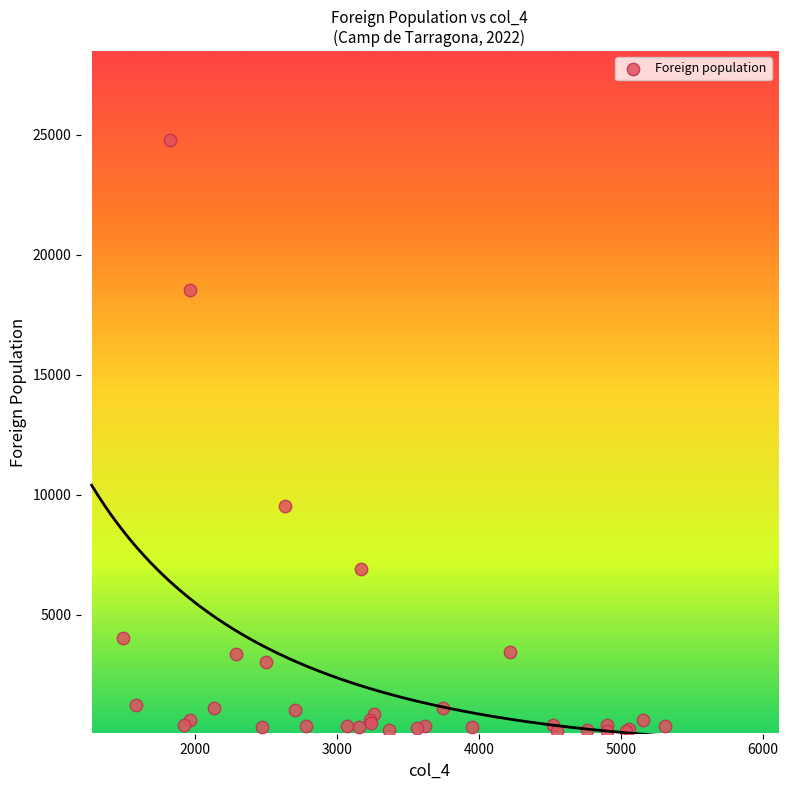

What Y value in the scatter plot is closest to 12451?

9537